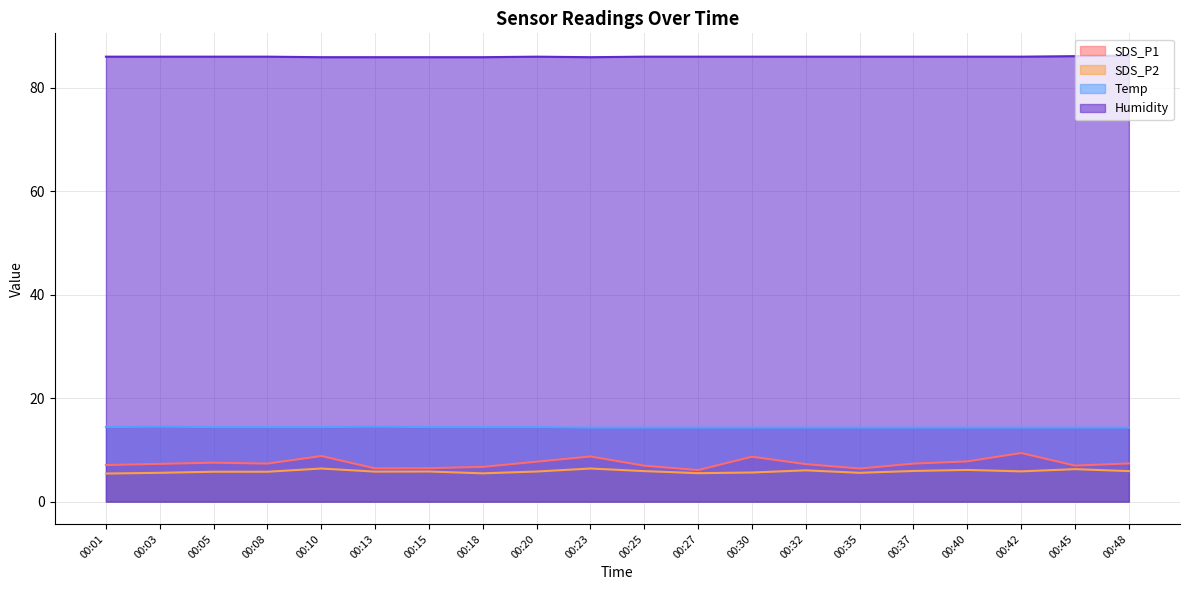

Reading right to left, extract all data points from this chart.

SDS_P1: 00:48=7.4	00:45=7.0	00:42=9.4	00:40=7.8	00:37=7.3	00:35=6.4	00:32=7.2	00:30=8.7	00:27=6.1	00:25=7.0	00:23=8.7	00:20=7.7	00:18=6.7	00:15=6.5	00:13=6.4	00:10=8.8	00:08=7.3	00:05=7.5	00:03=7.3	00:01=7.1
SDS_P2: 00:48=5.9	00:45=6.3	00:42=5.8	00:40=6.1	00:37=5.9	00:35=5.6	00:32=6.0	00:30=5.6	00:27=5.5	00:25=5.9	00:23=6.4	00:20=5.8	00:18=5.5	00:15=5.8	00:13=5.8	00:10=6.4	00:08=5.8	00:05=5.8	00:03=5.6	00:01=5.4
Temp: 00:48=14.3	00:45=14.3	00:42=14.3	00:40=14.3	00:37=14.3	00:35=14.3	00:32=14.3	00:30=14.3	00:27=14.3	00:25=14.3	00:23=14.3	00:20=14.4	00:18=14.4	00:15=14.4	00:13=14.5	00:10=14.4	00:08=14.4	00:05=14.4	00:03=14.5	00:01=14.4
Humidity: 00:48=86.2	00:45=86.1	00:42=86.0	00:40=86.0	00:37=86.0	00:35=86.0	00:32=86.0	00:30=86.0	00:27=86.0	00:25=86.0	00:23=85.9	00:20=86.0	00:18=85.9	00:15=85.9	00:13=85.9	00:10=85.9	00:08=86.0	00:05=86.0	00:03=86.0	00:01=86.0